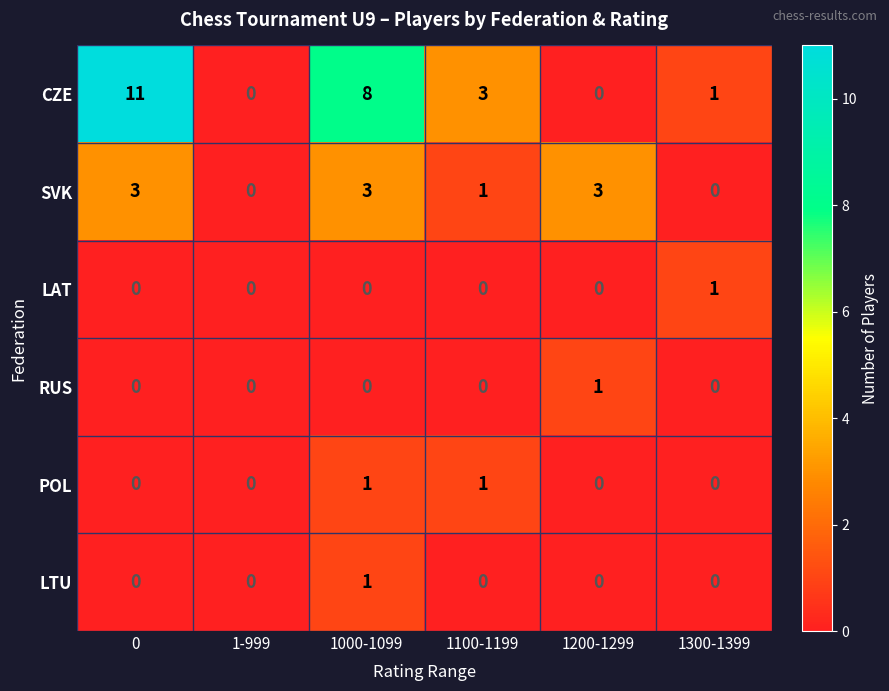

How many positive values does the POL series have?

2